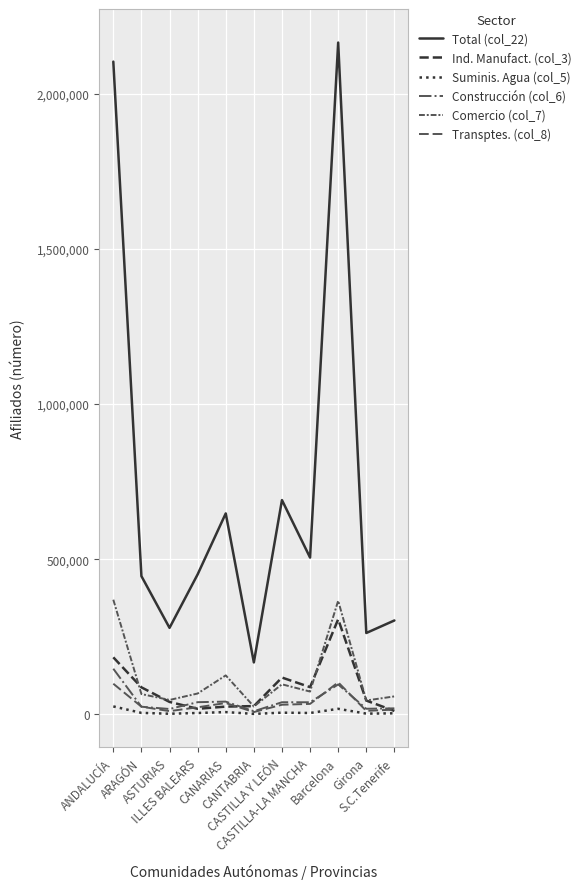

Where is the first local minimum for Total (col_22)?

ASTURIAS